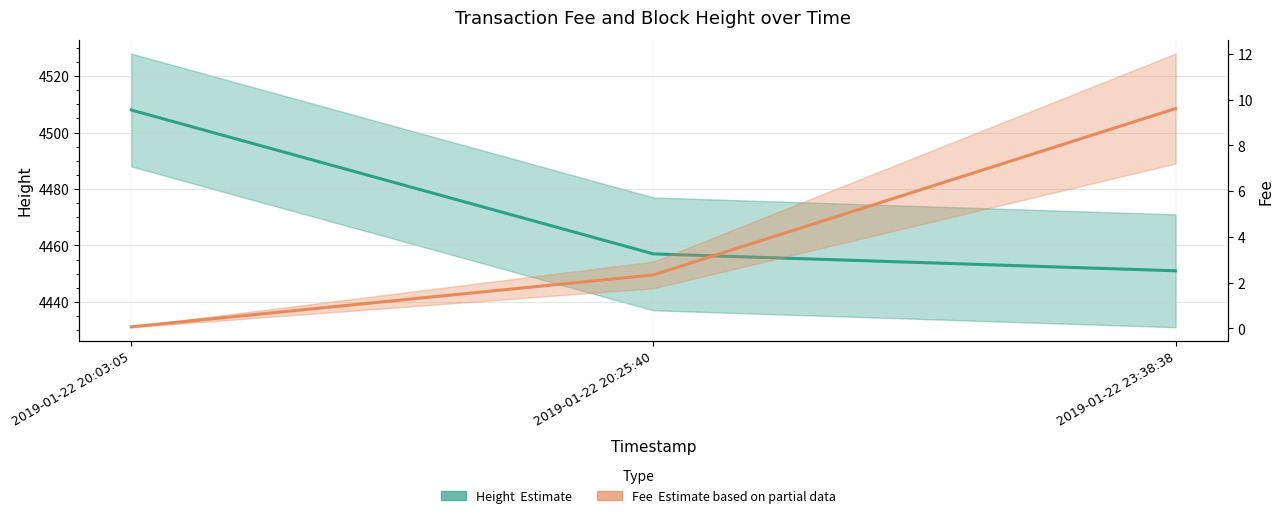

Reading right to left, list all the values displayed in this chart.

Height (Estimate): 4451.0	4457.0	4508.0
Fee (Estimate based on partial data): 9.6	2.3	0.1